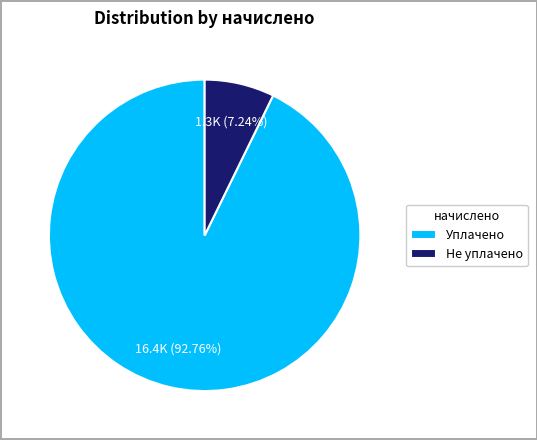

Rank the categories by value from lowest to highest.

Не уплачено, Уплачено